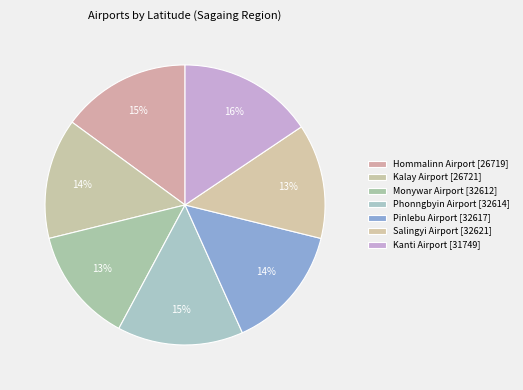

What percentage is the Kanti Airport [31749] slice, to the nearest percent?

16%